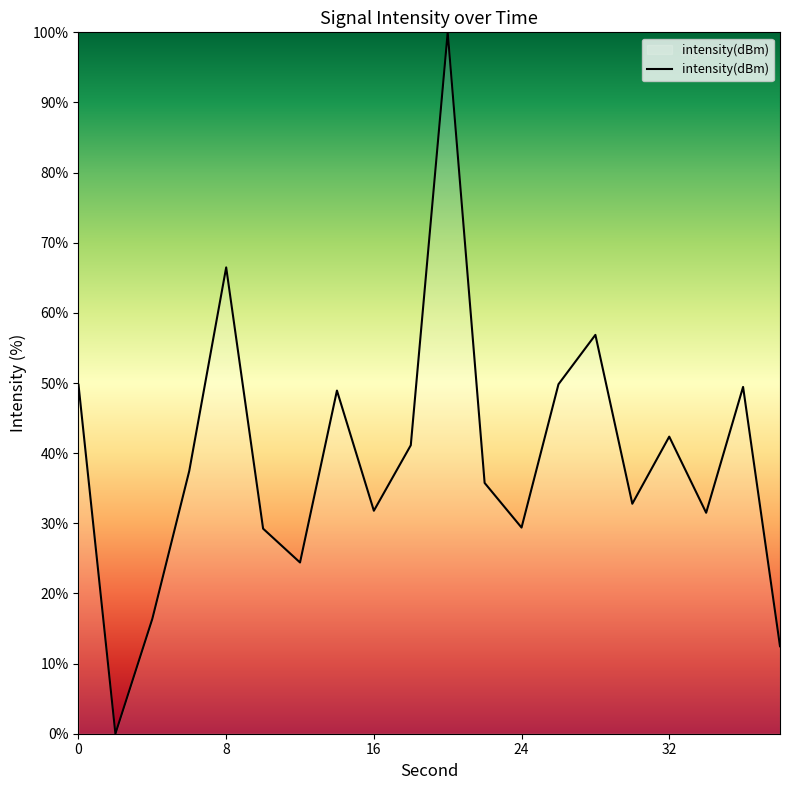

How many values exceed 37?

10